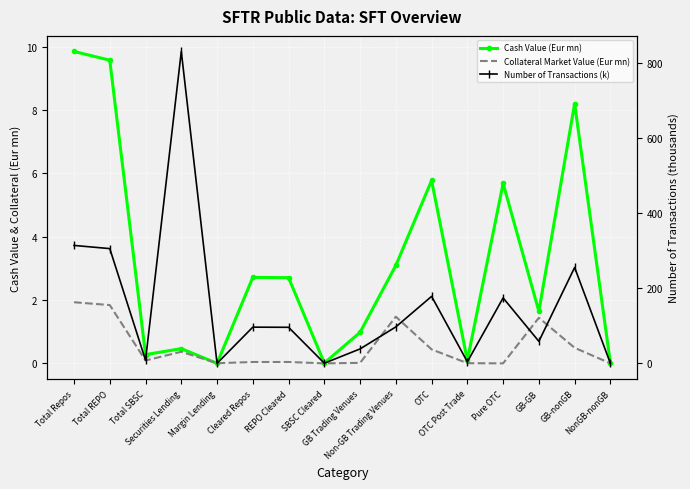

The Collateral Market Value (Eur mn) series shows 0.0 at SBSC Cleared. True or false?

True